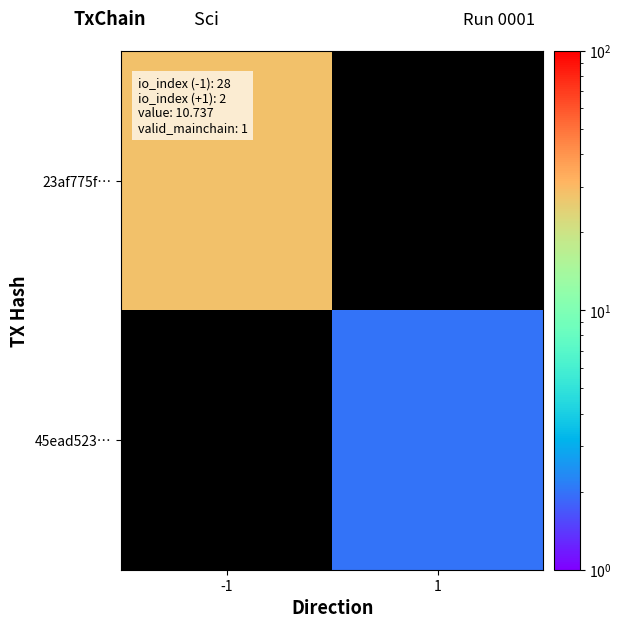

At how many categories does at least one series exceed 15?

1